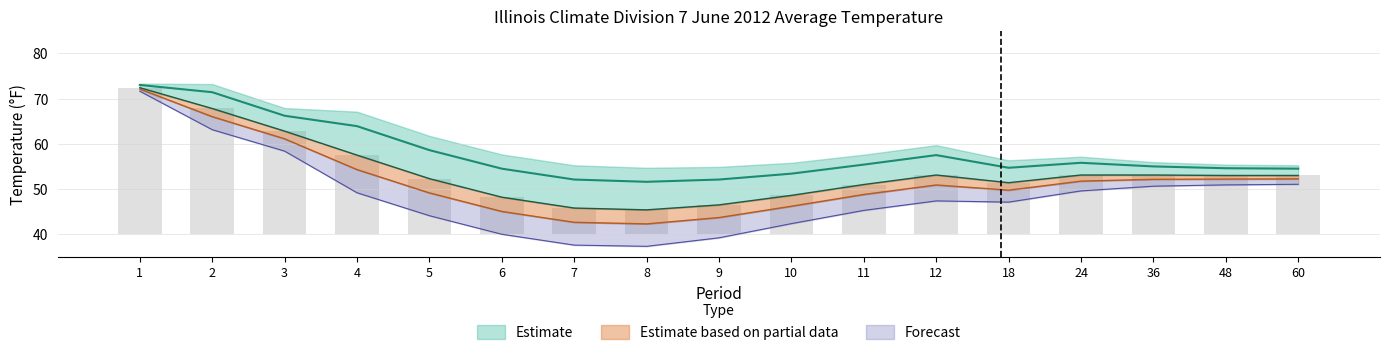

Count the number of categories in the chart.

17